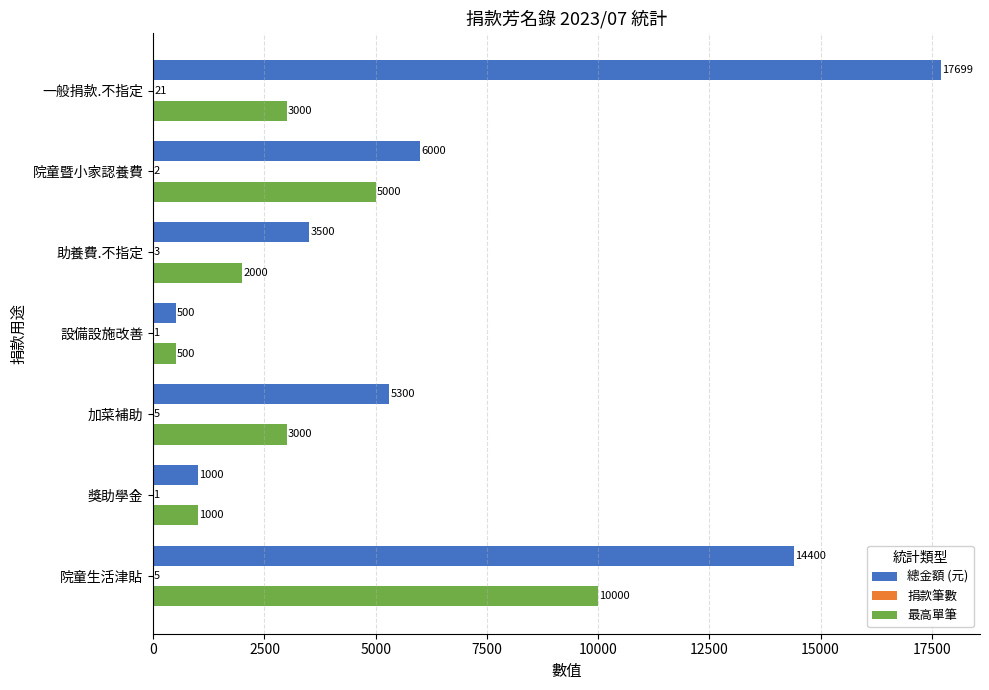

The value of 最高單筆 at 一般捐款.不指定 is 3000. True or false?

True